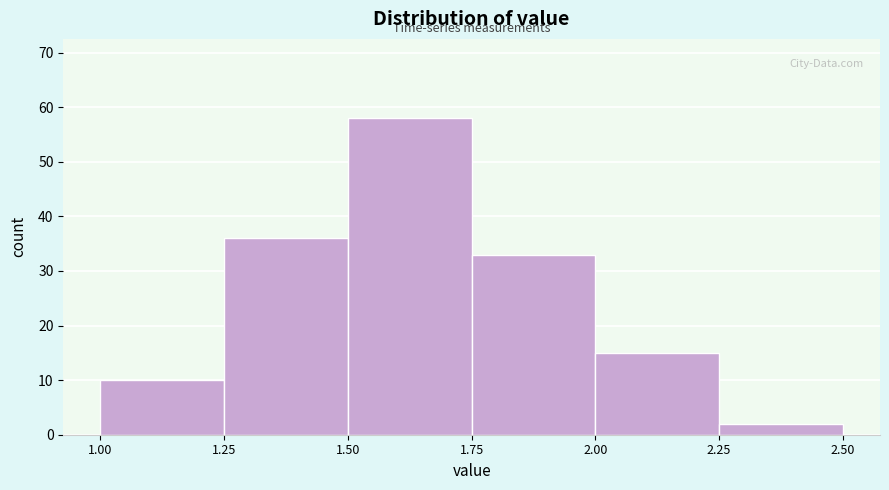

Reading left to right, list every bar in this chart as the range it spans on the x-axis followed by its height. The values are not printed on the chart, so give them approximately, as read against the axis.

1.00 to 1.25: 10
1.25 to 1.50: 36
1.50 to 1.75: 58
1.75 to 2.00: 33
2.00 to 2.25: 15
2.25 to 2.50: 2